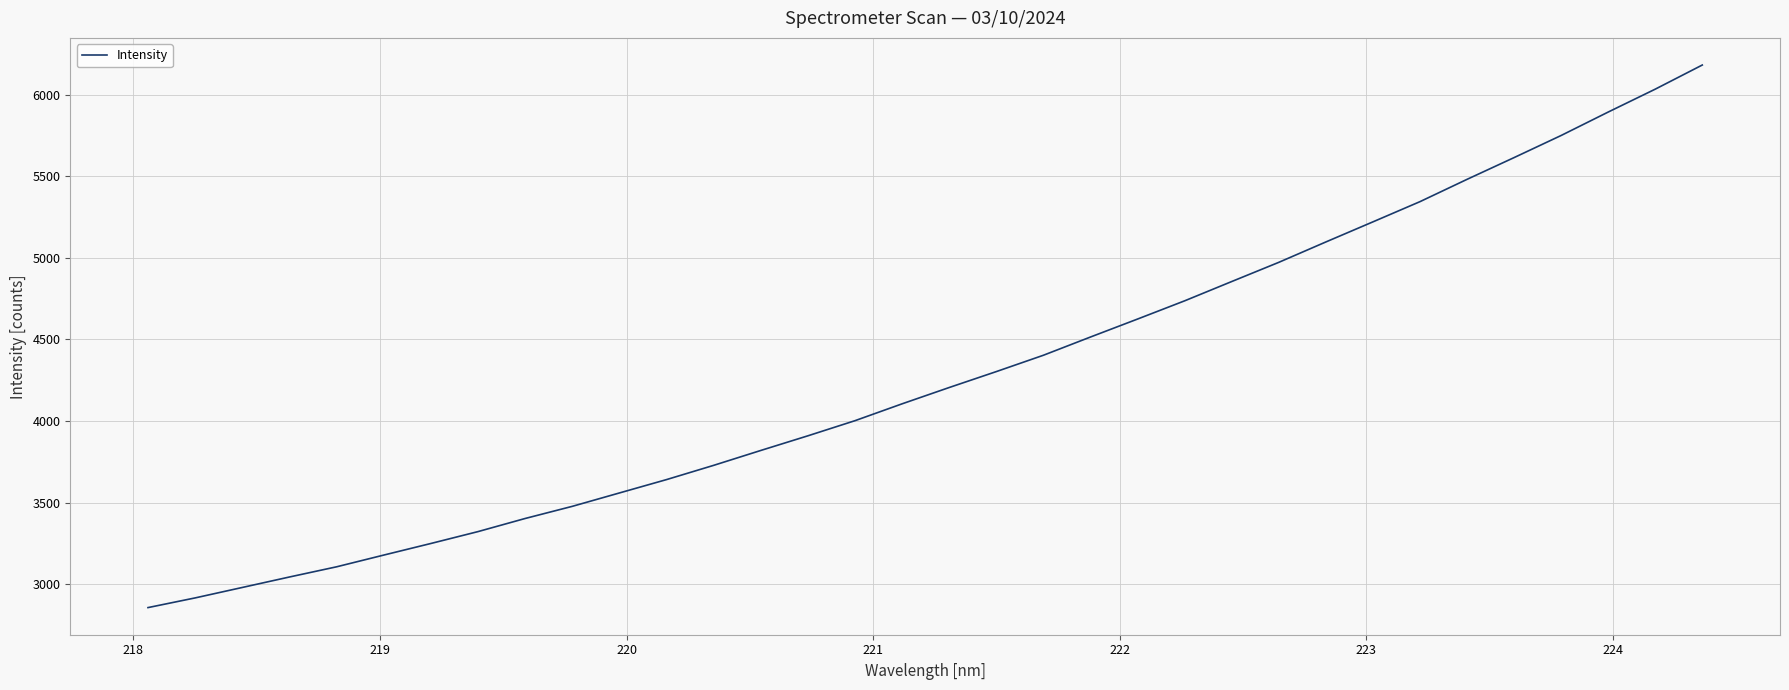

Does the chart display data point markers on the line(s)?

No